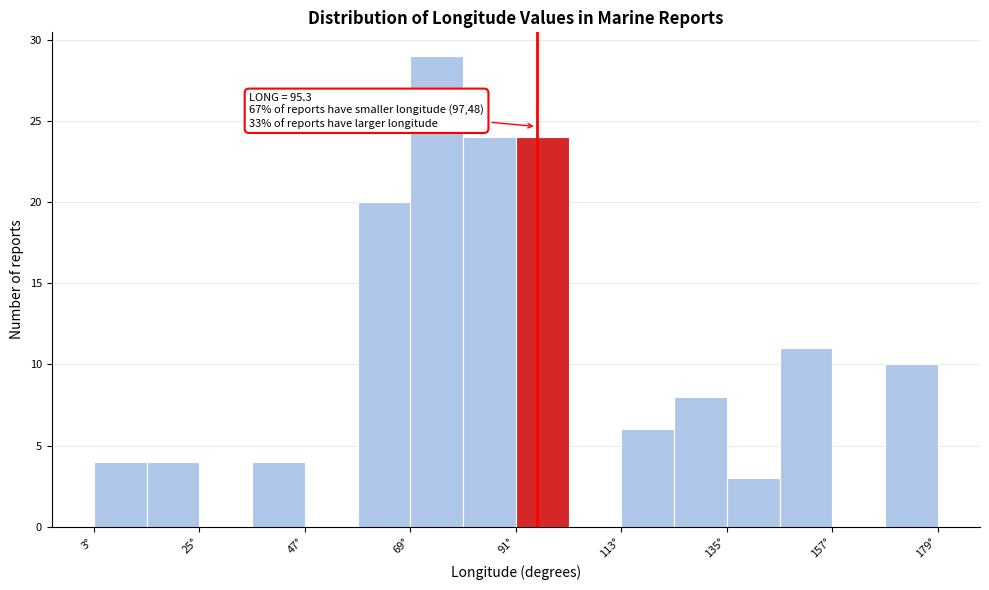

Around what value on the x-axis is the tallest bar? Give the approximate position of its centre, as read against the axis.

75